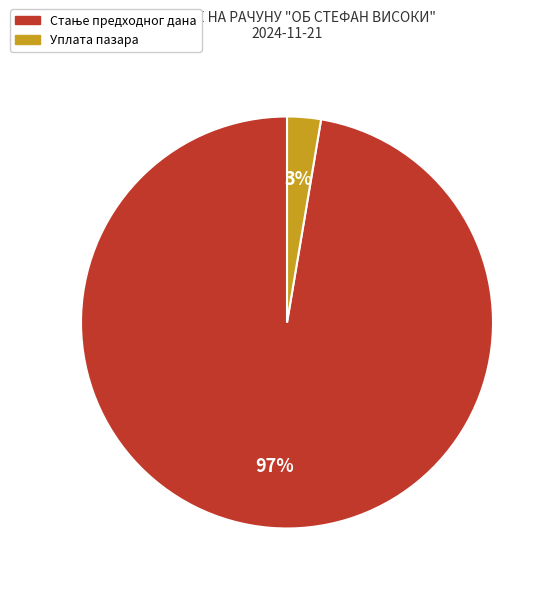

Which slice is the smallest?

Уплата пазара